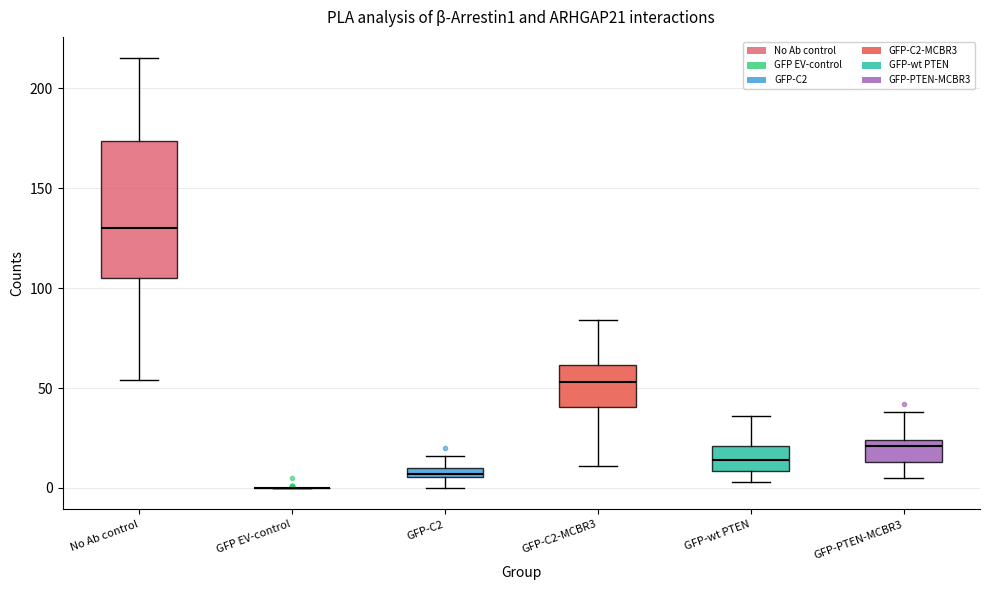

Where does the median line of the box for GFP-C2-MCBR3 sit on the y-axis? The values are not printed on the chart, so give them approximately, as read against the axis.

55